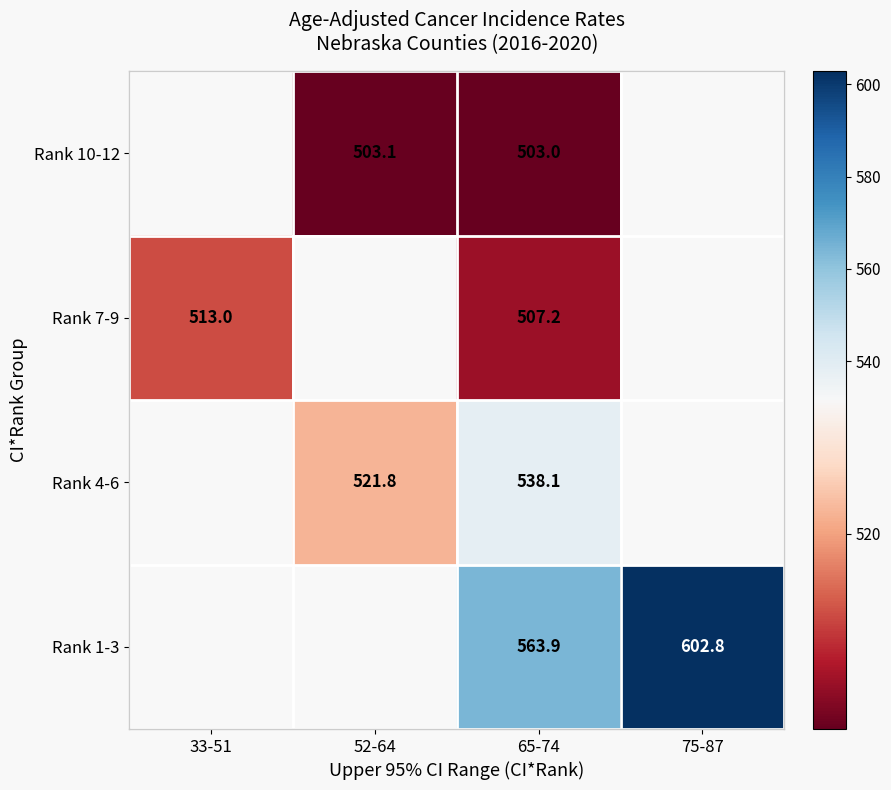

What is the difference between the highest and lowest values at 65-74?

60.9